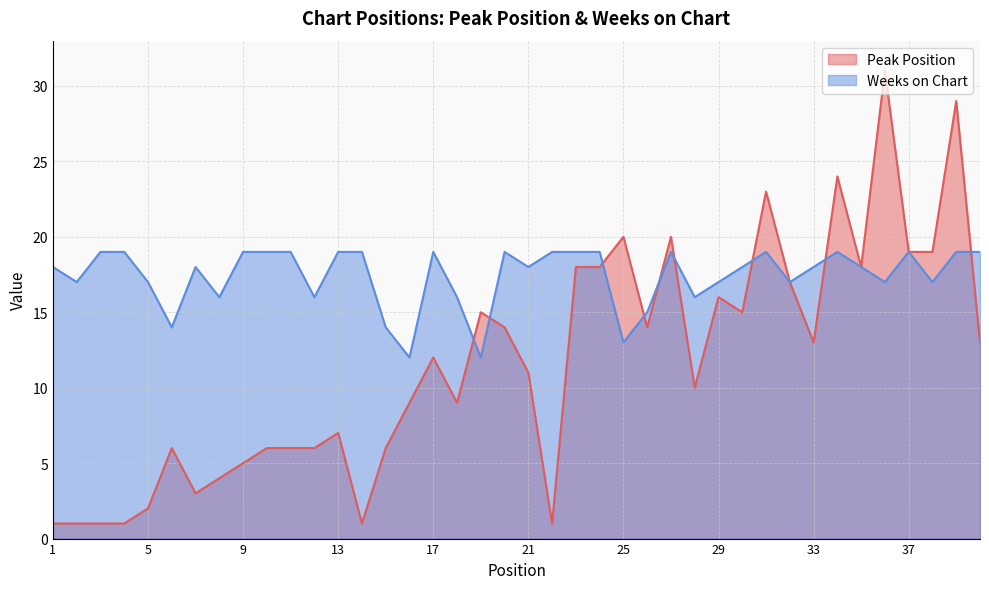

Reading right to left, list all the values displayed in this chart.

Peak Position: 13	29	19	19	31	18	24	13	17	23	15	16	10	20	14	20	18	18	1	11	14	15	9	12	9	6	1	7	6	6	6	5	4	3	6	2	1	1	1	1
Weeks on Chart: 19	19	17	19	17	18	19	18	17	19	18	17	16	19	15	13	19	19	19	18	19	12	16	19	12	14	19	19	16	19	19	19	16	18	14	17	19	19	17	18